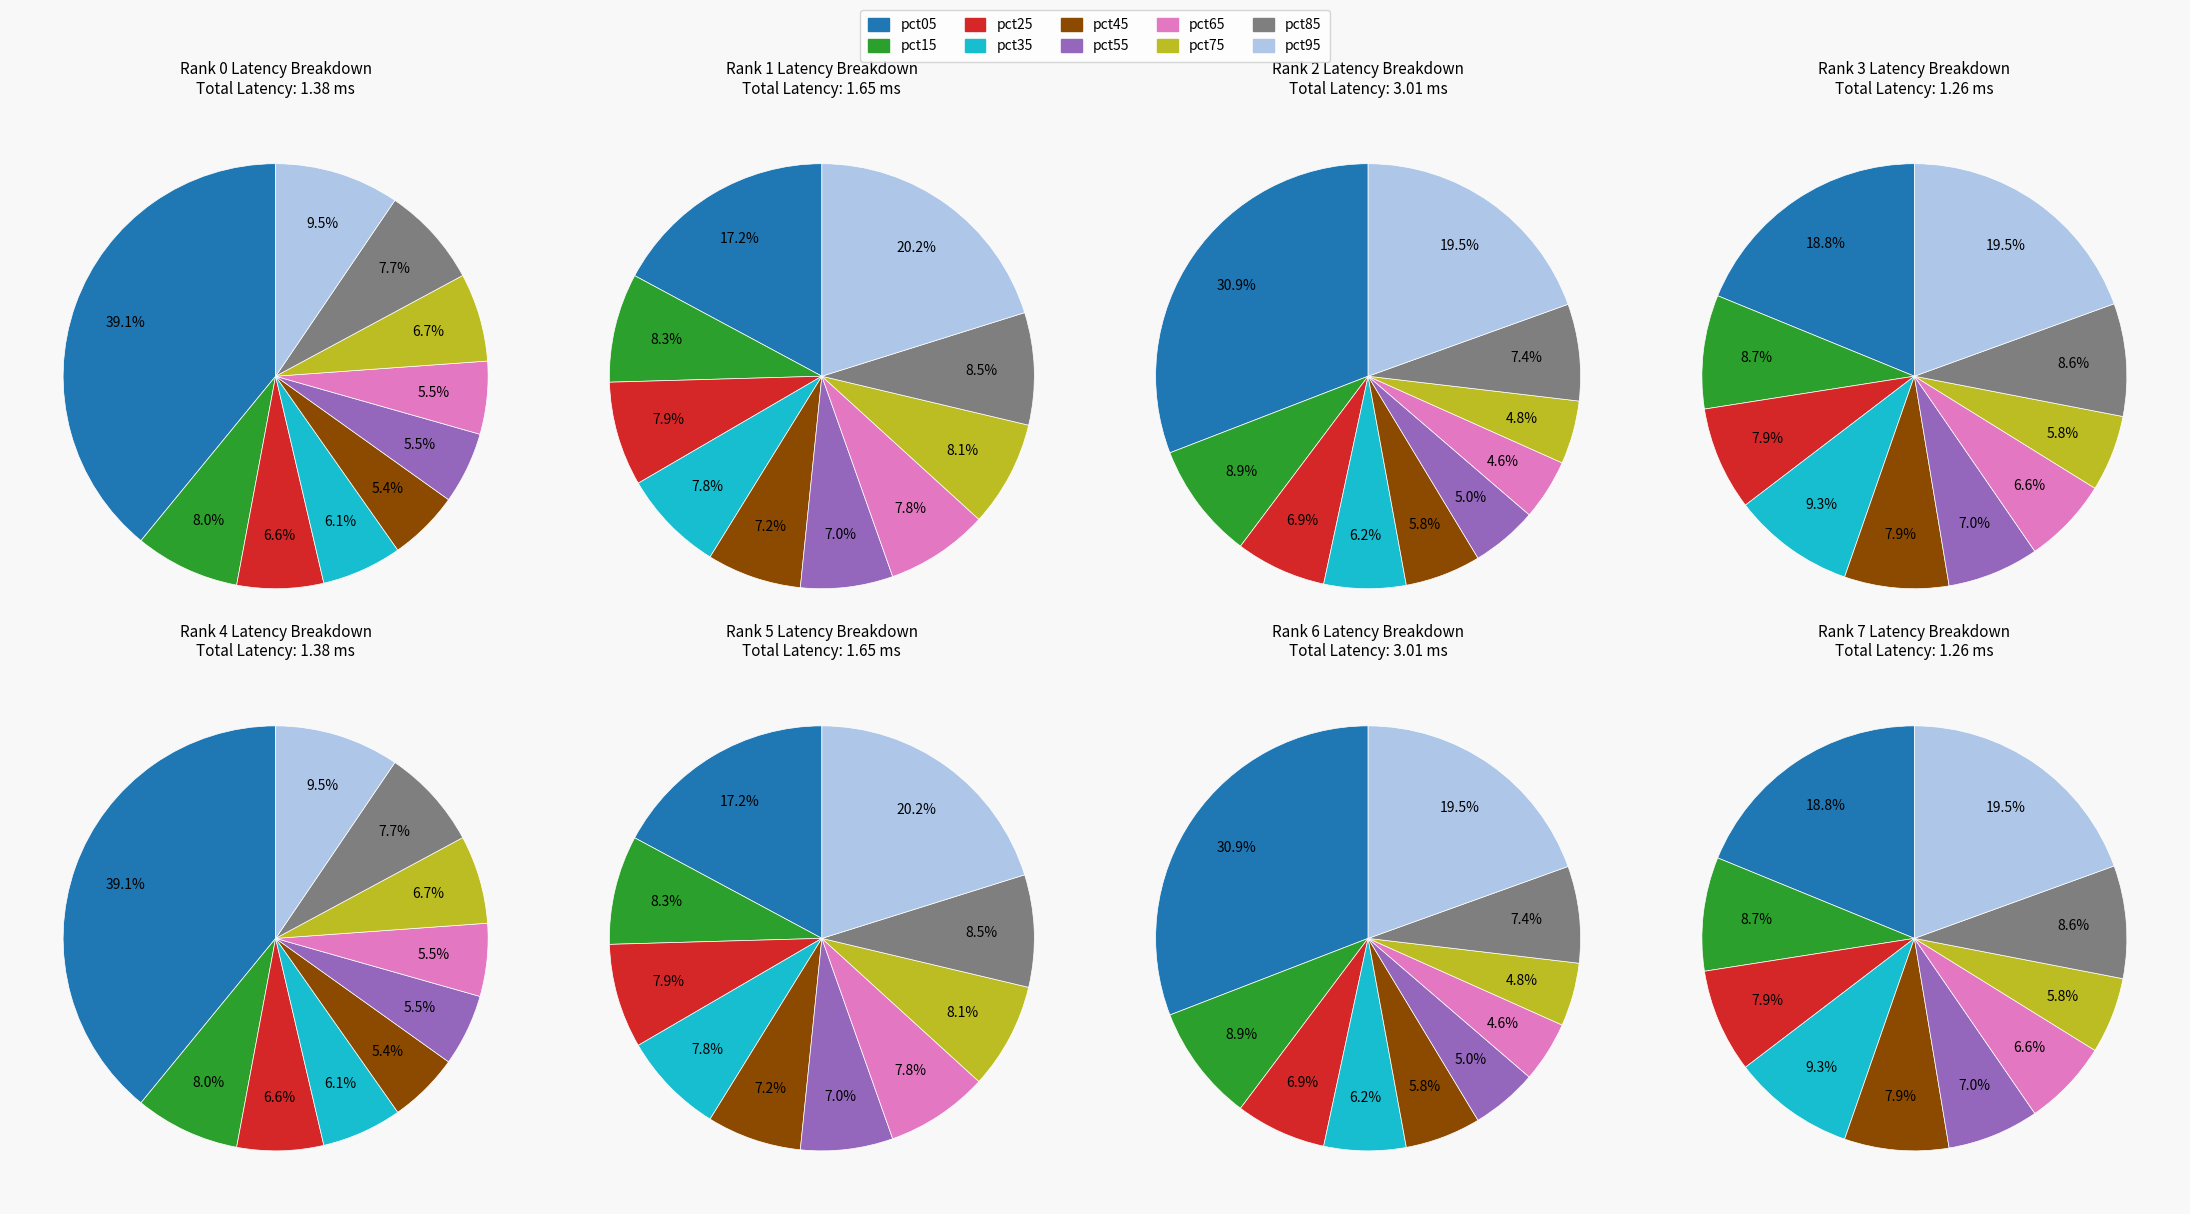

The pct85 slice represents 9% of the pie. True or false?

True